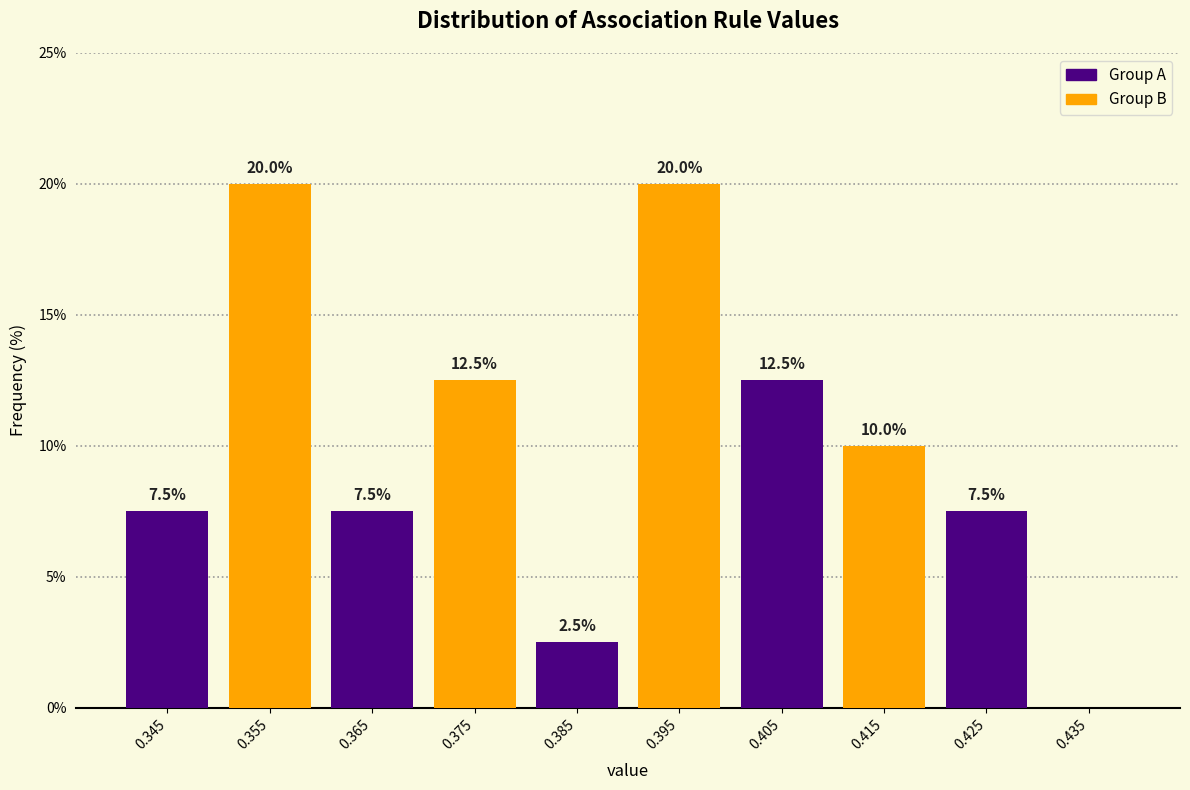

What is the sum of all Group B values?

62.5